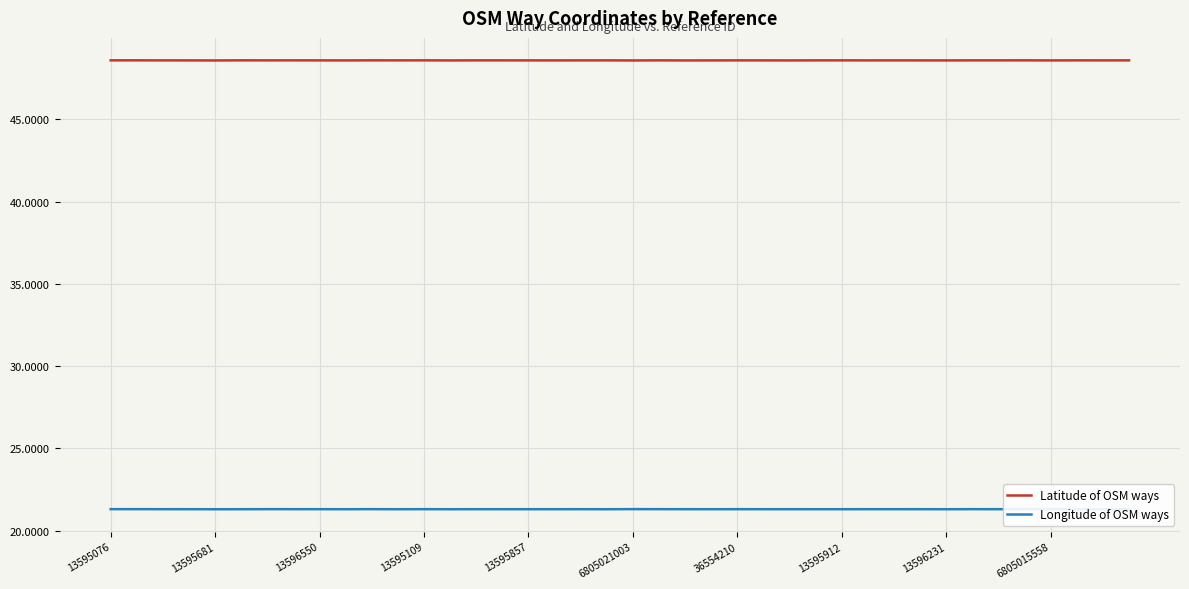

True or false: Longitude of OSM ways and Latitude of OSM ways intersect in this chart.

False